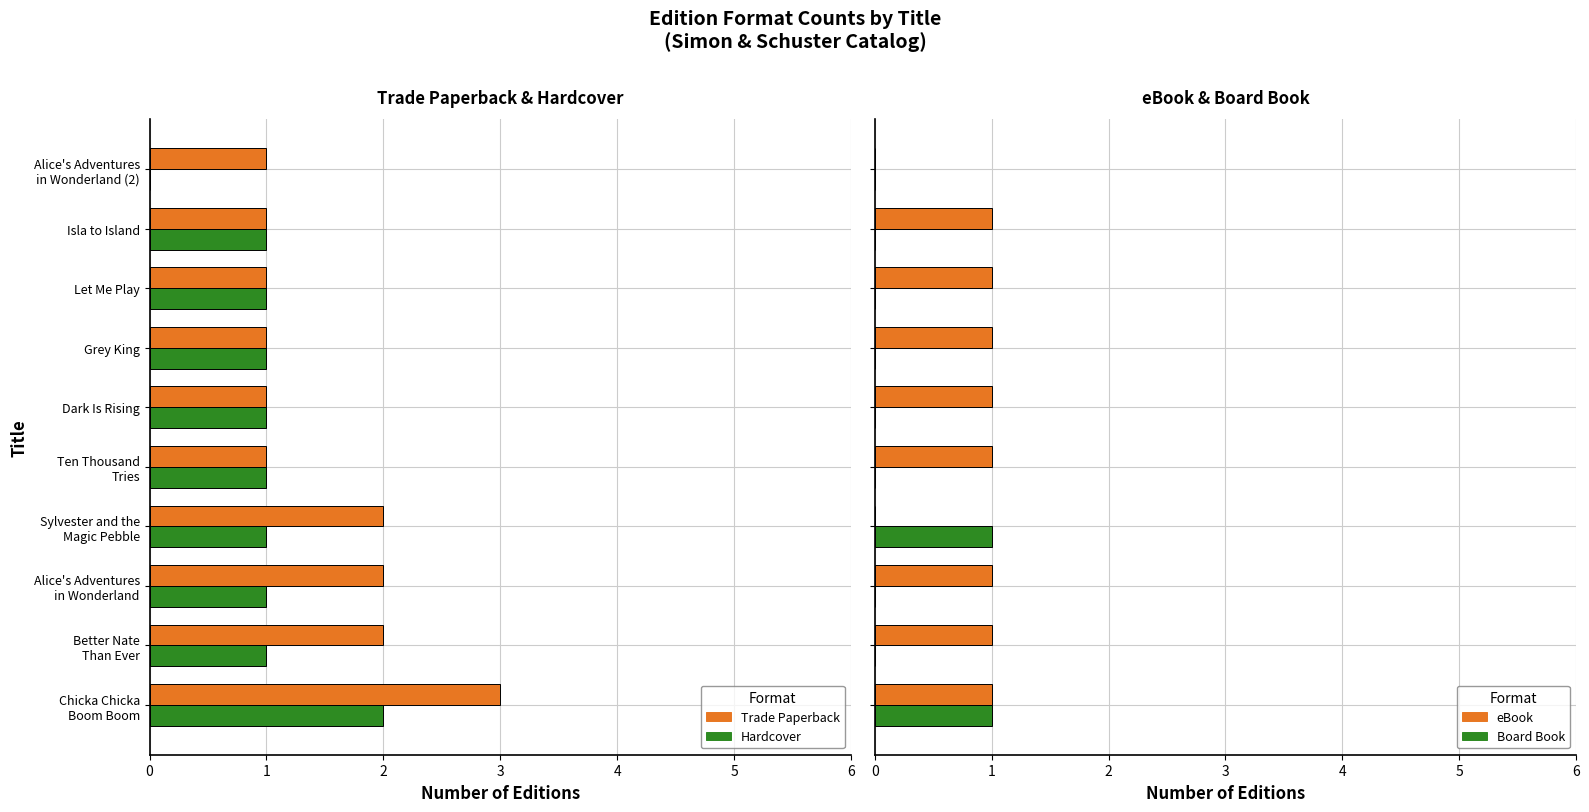

At 0, list the series in order from smallest to largest.

eBook, Board Book, Hardcover, Trade Paperback